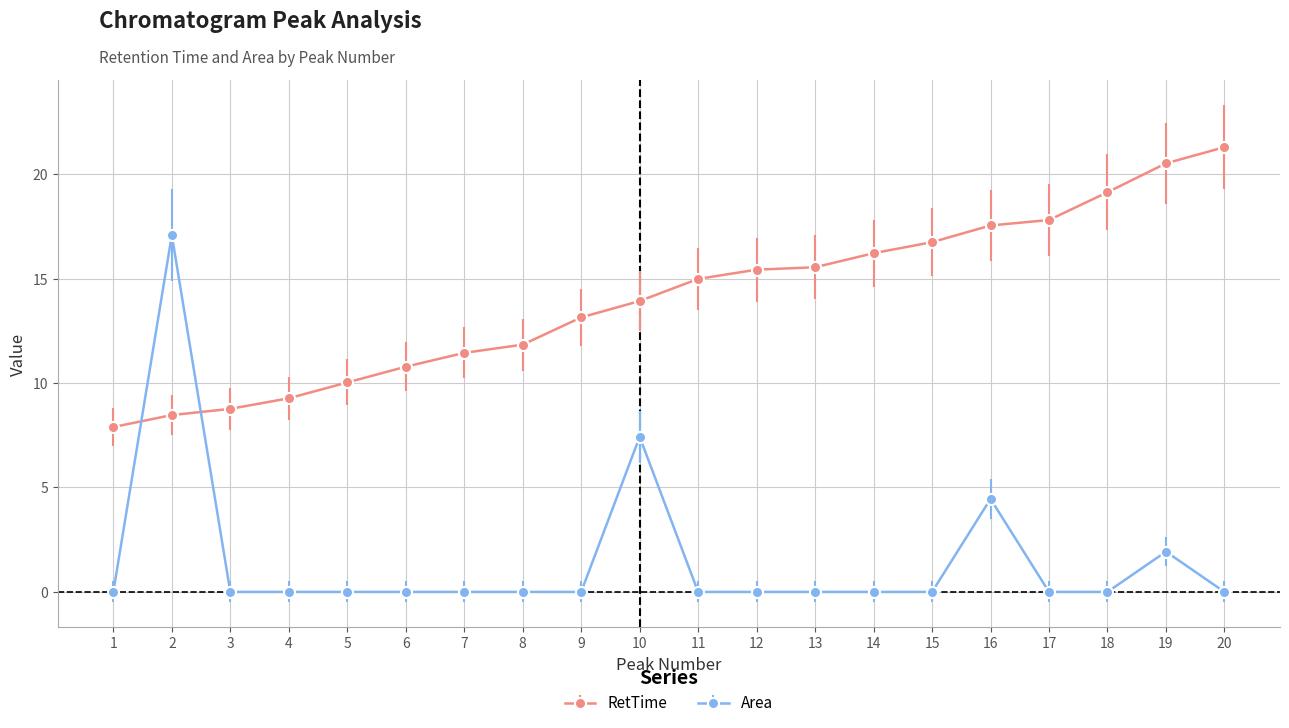

What is the average value of the RetTime series?

14.0